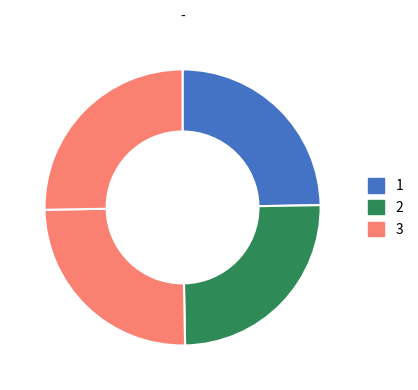

Count the number of slices in the pie.

4